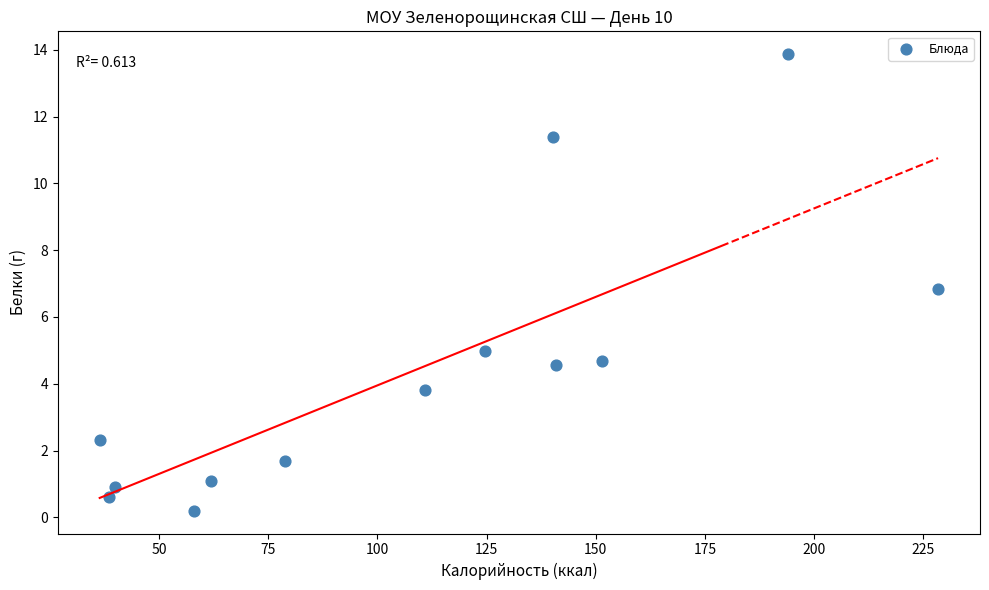

What is the range of Y values (max minus min)?

13.7